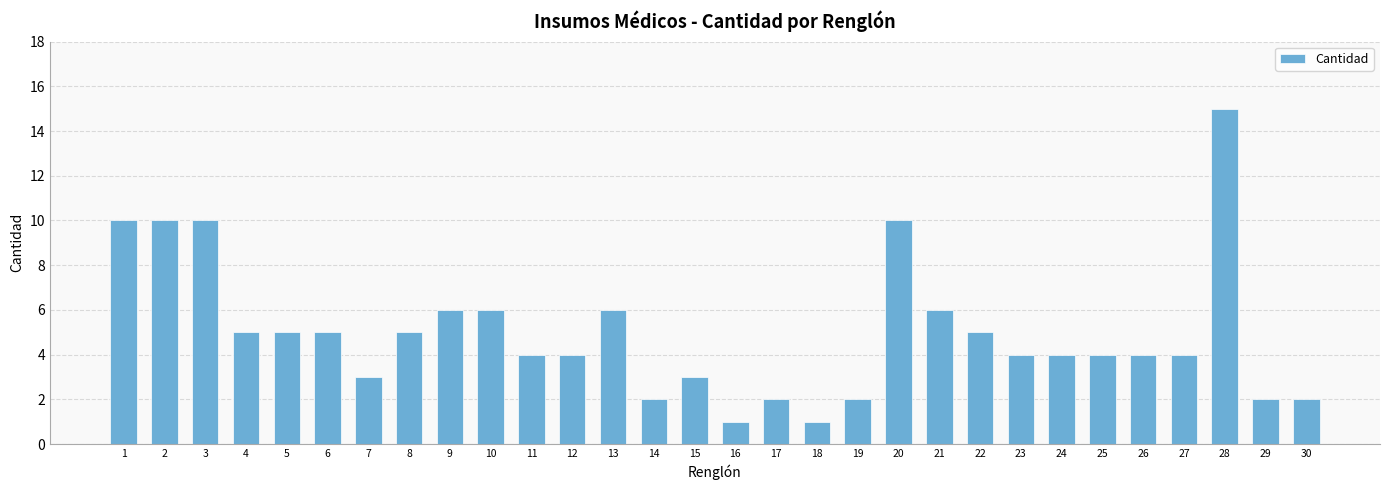

What is the smallest value displayed?

1